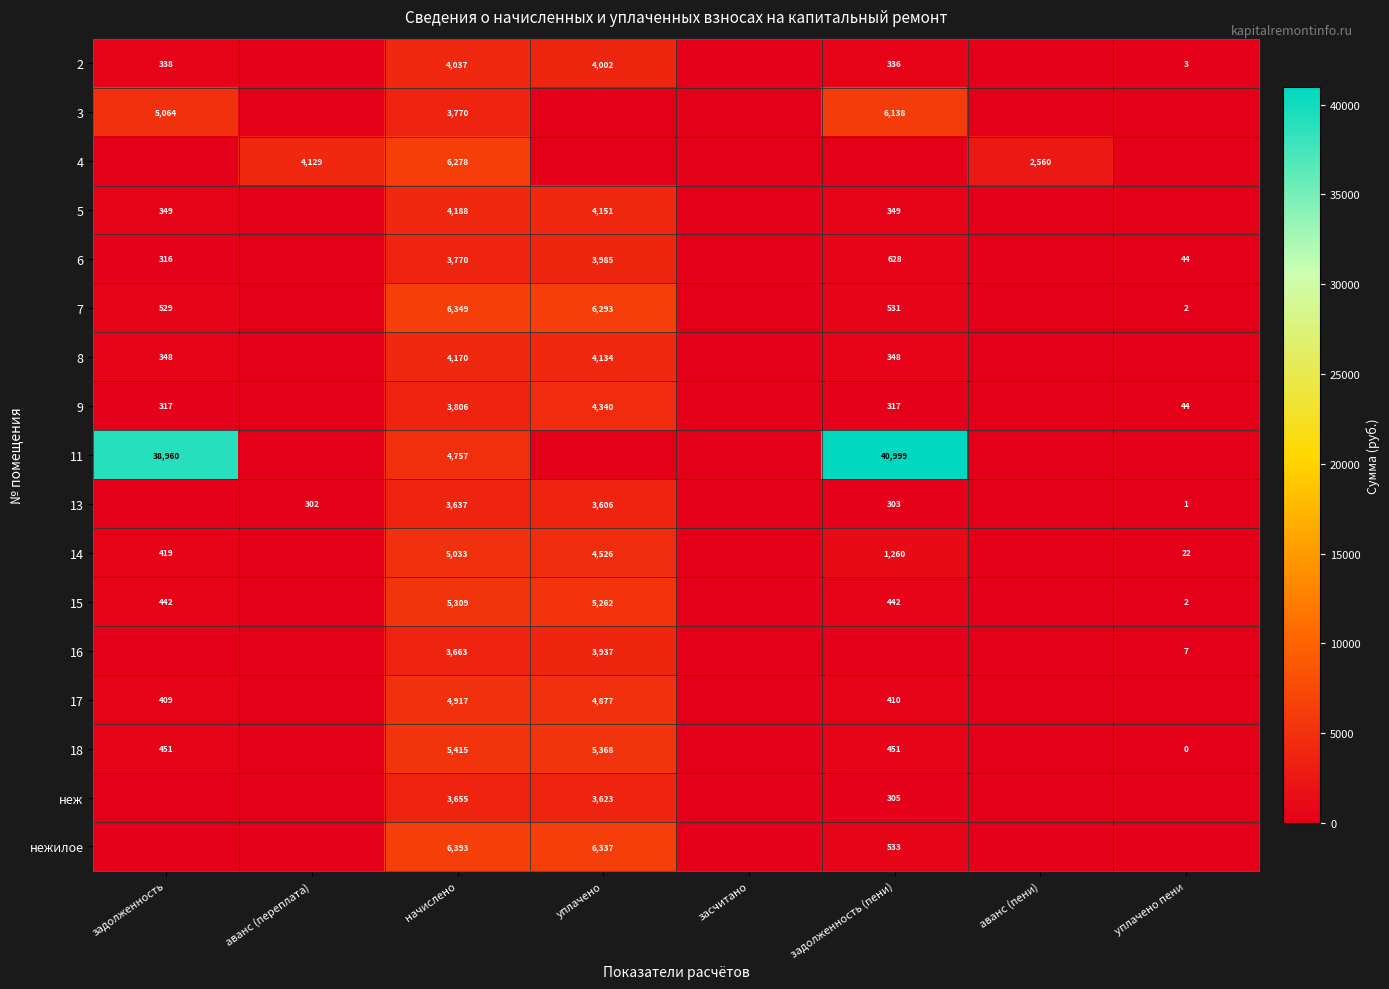

Is it true that неж equals 3623 at уплачено?

True